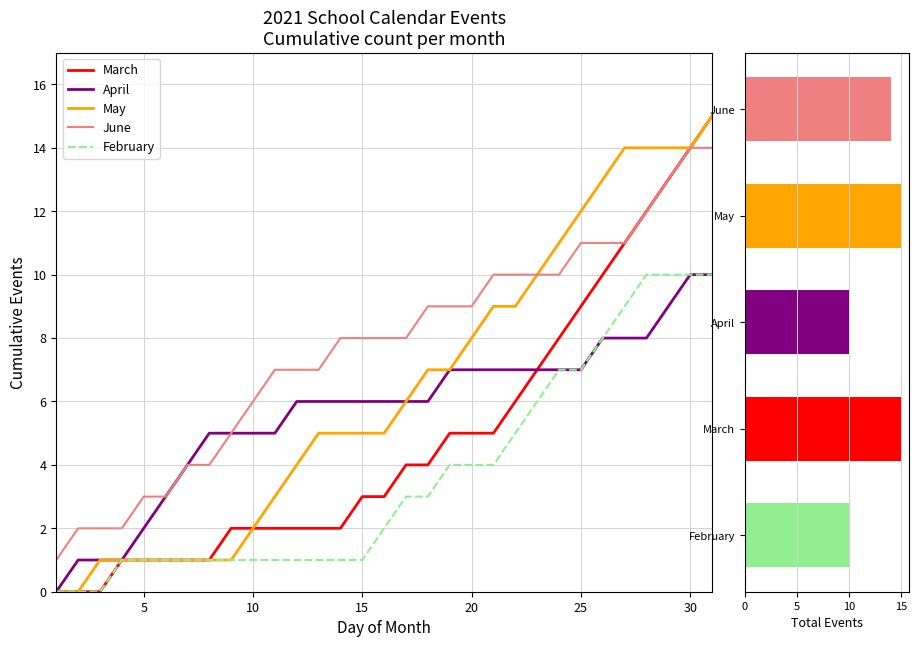

The February series shows 6 at 8. True or false?

False